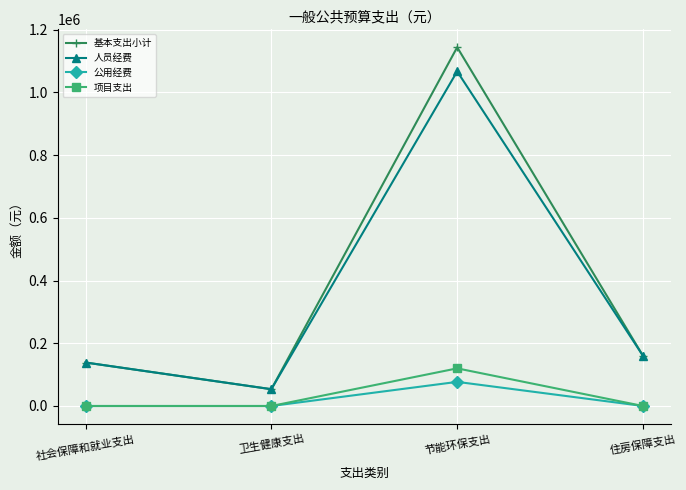

What is the label of the 3rd point from the right?

卫生健康支出